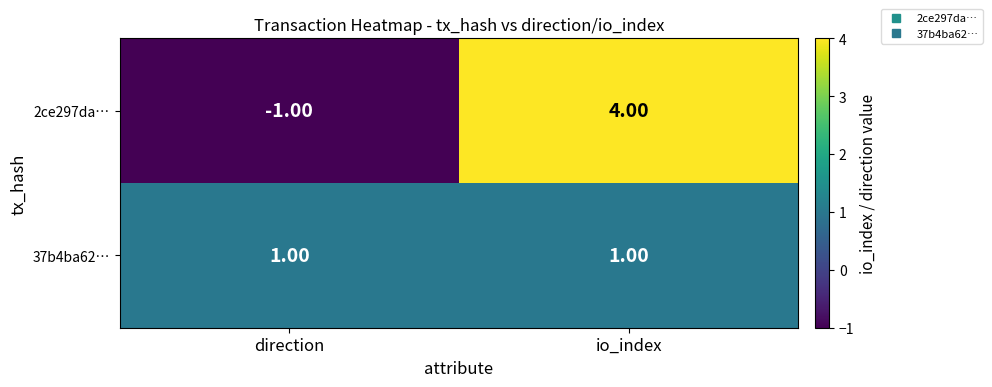

What is the sum of the 2ce297da… values at direction and io_index?

3